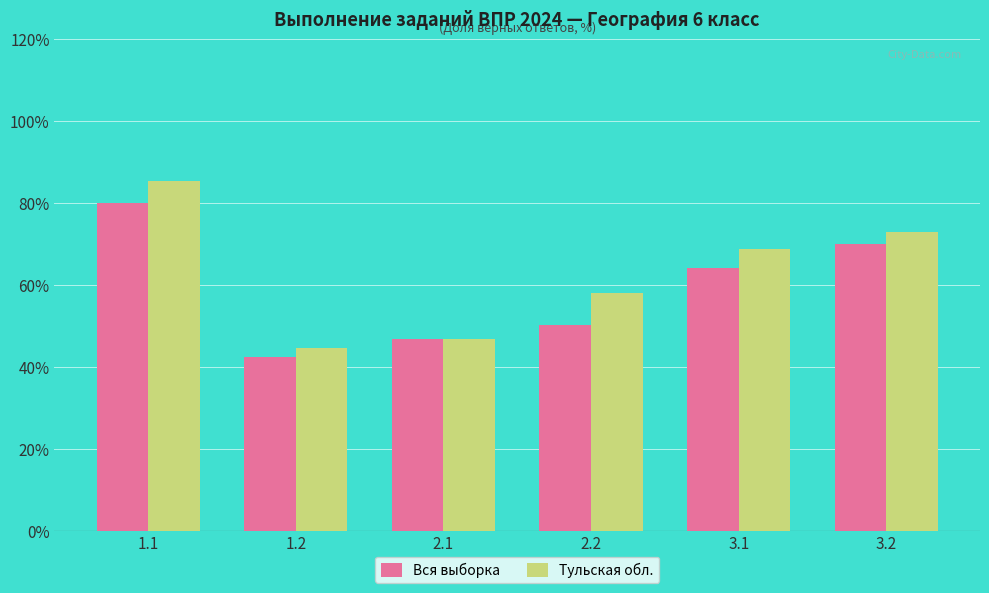

Reading left to right, what are all the values shown in this chart?

Вся выборка: 1.1=80.1	1.2=42.4	2.1=46.8	2.2=50.2	3.1=64.1	3.2=70.0
Тульская обл.: 1.1=85.4	1.2=44.7	2.1=46.9	2.2=58.2	3.1=68.8	3.2=72.9